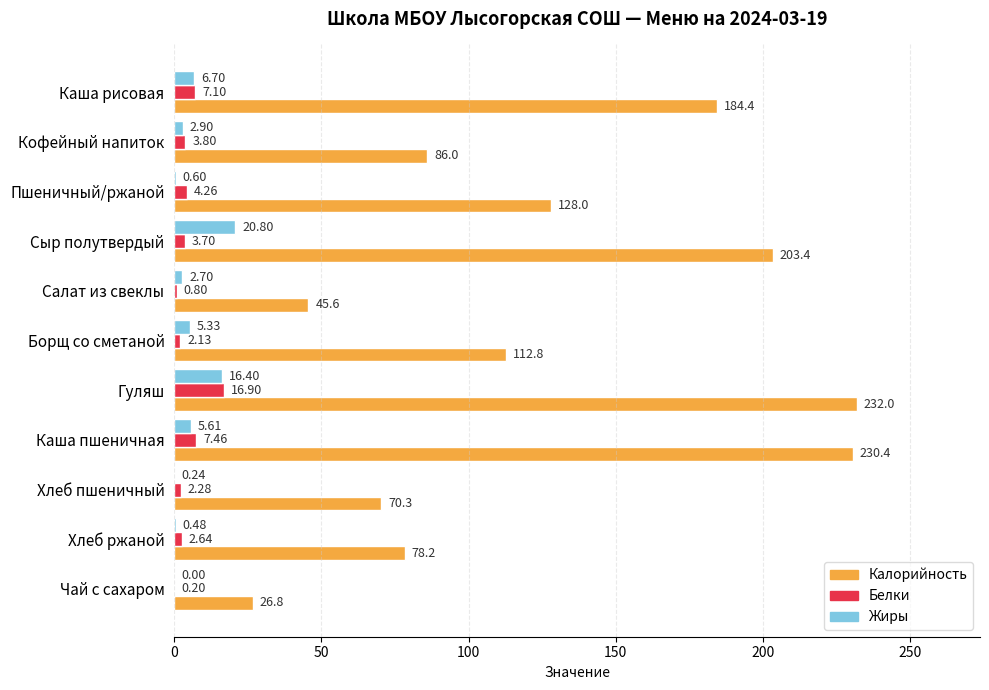

What is the total value across all series at Хлеб пшеничный?

72.8